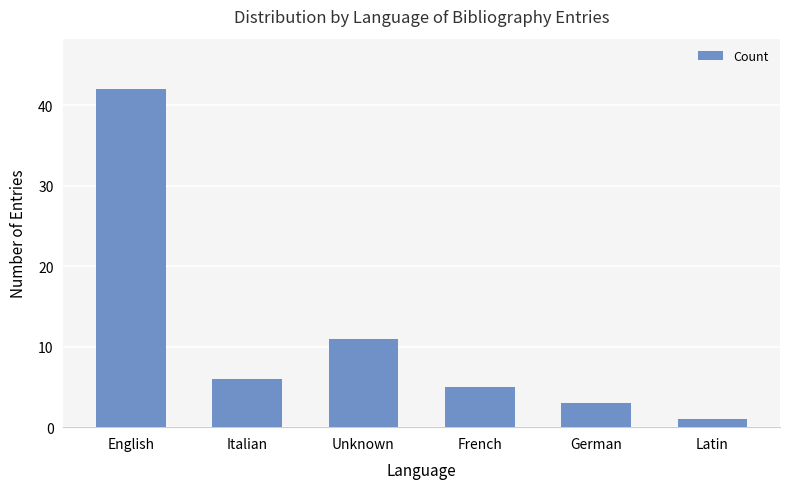

Reading left to right, transcribe all the data shown in this chart.

English=42	Italian=6	Unknown=11	French=5	German=3	Latin=1